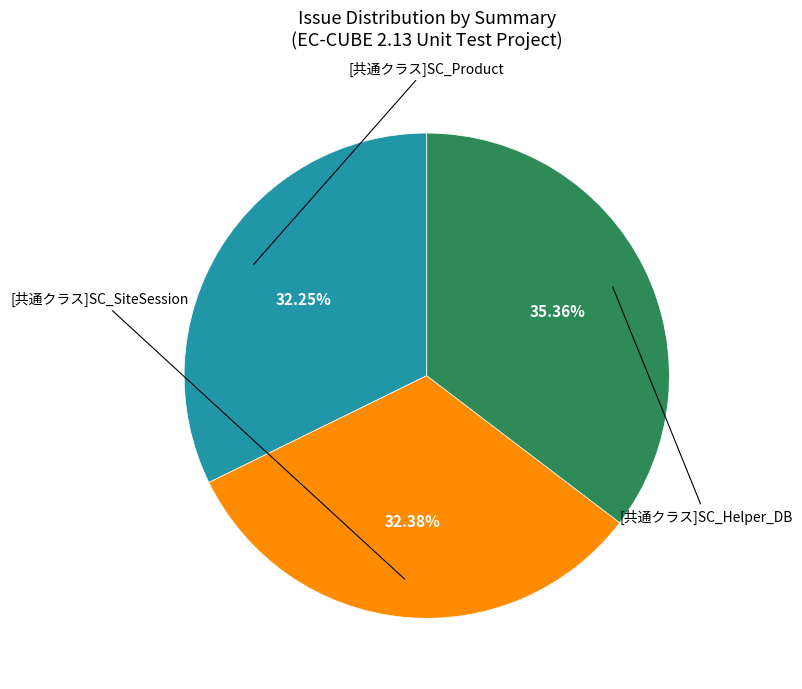

Is there any slice that represents more than half of the pie?

No